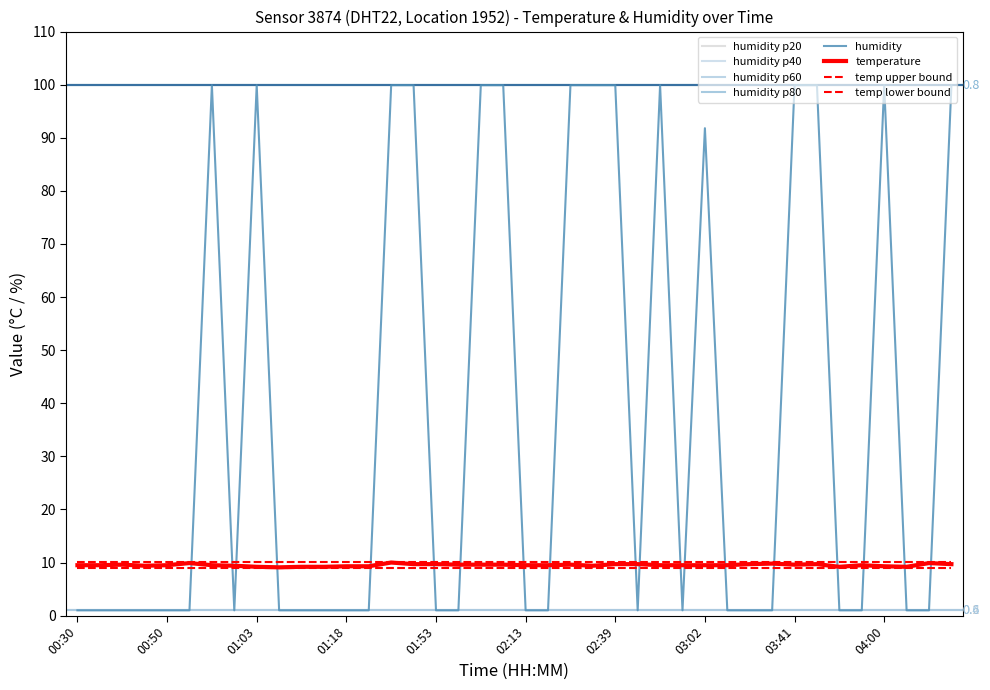

Is the value of humidity at 02:03 greater than the value of temperature at 01:35?

Yes